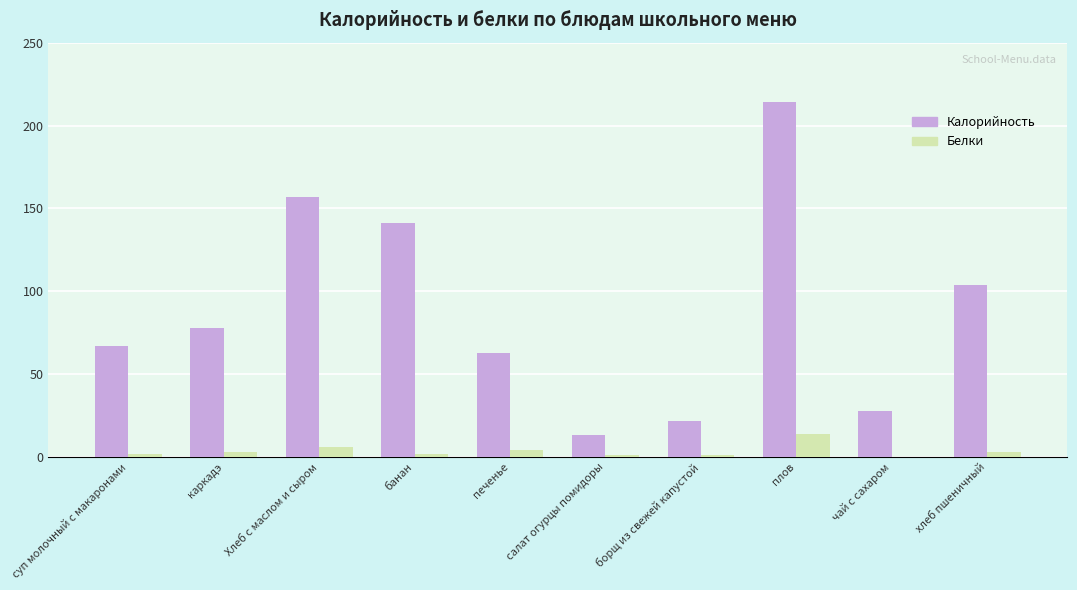

Count the number of data series in this chart.

2